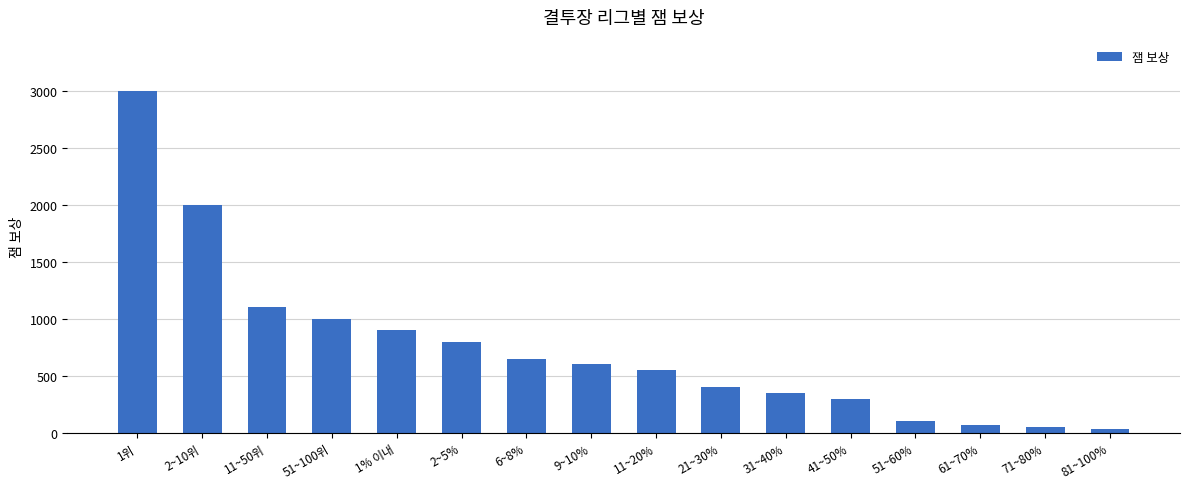

Between 9~10% and 1위, which is larger?

1위